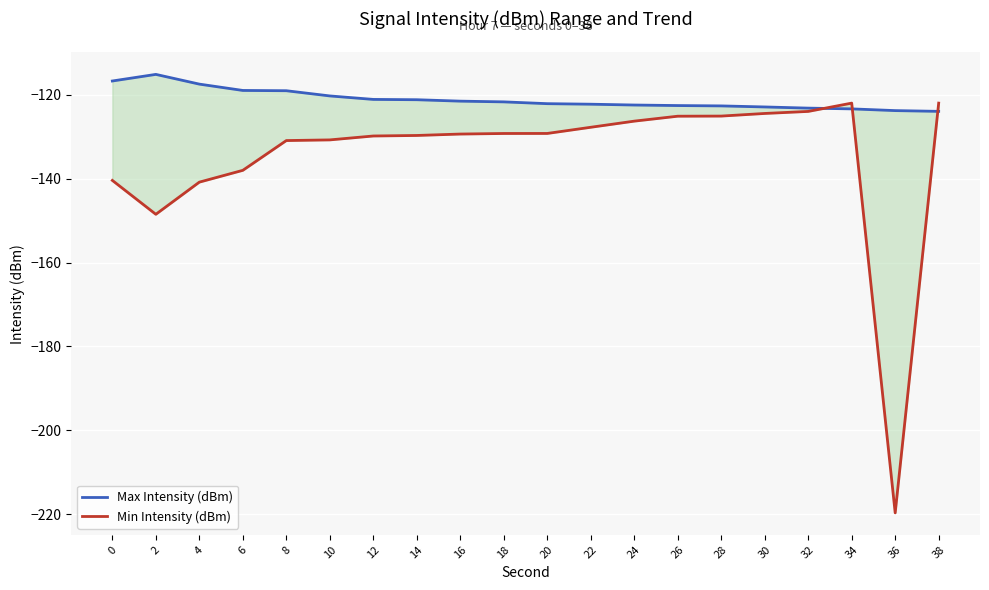

What is the value of the Min Intensity (dBm) point at the 9th from the left?

-129.4